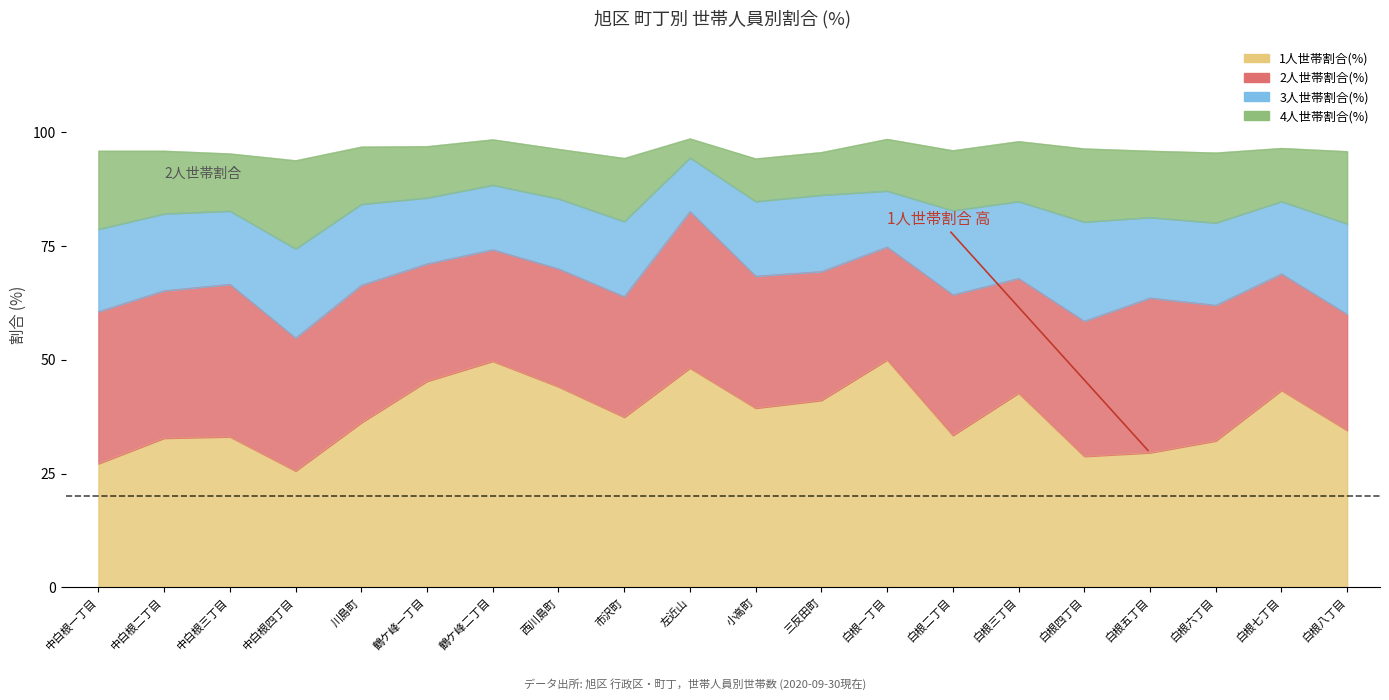

True or false: 4人世帯割合(%) has a value of 14.6 at 白根五丁目.

True